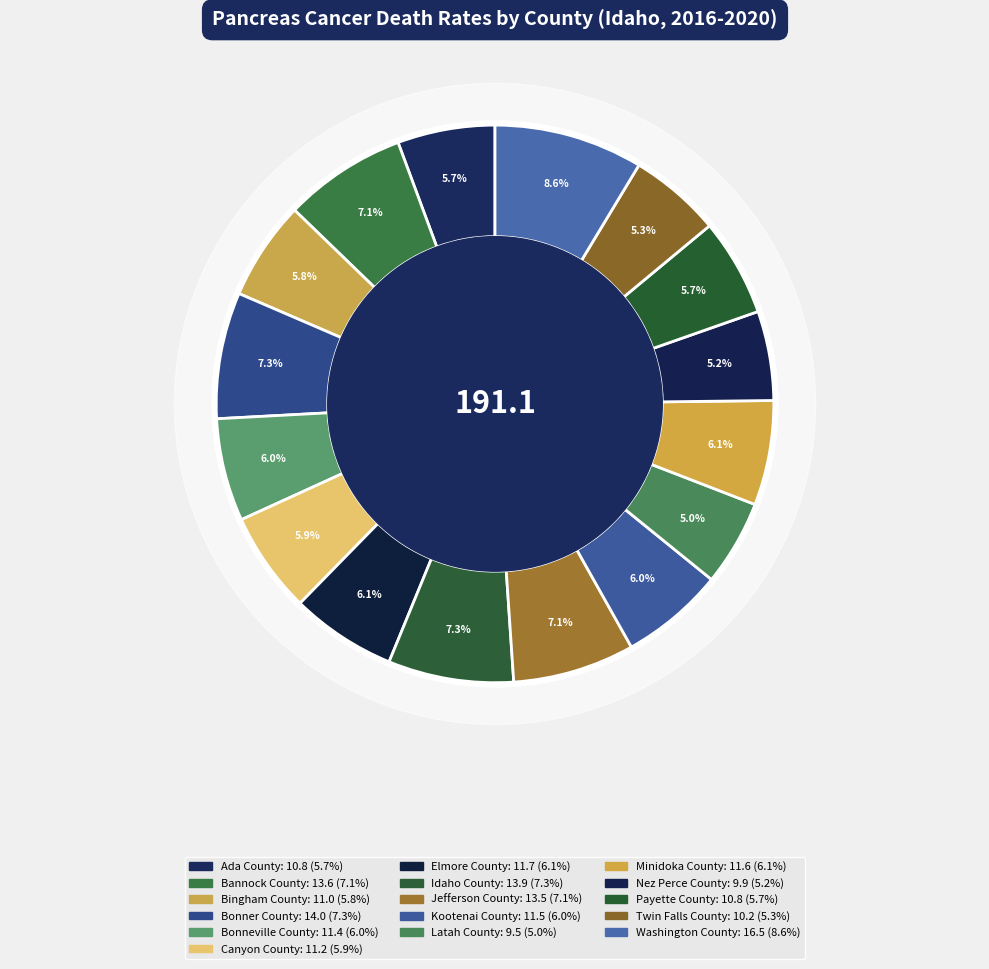

Which has a higher value, Minidoka County or Payette County?

Minidoka County